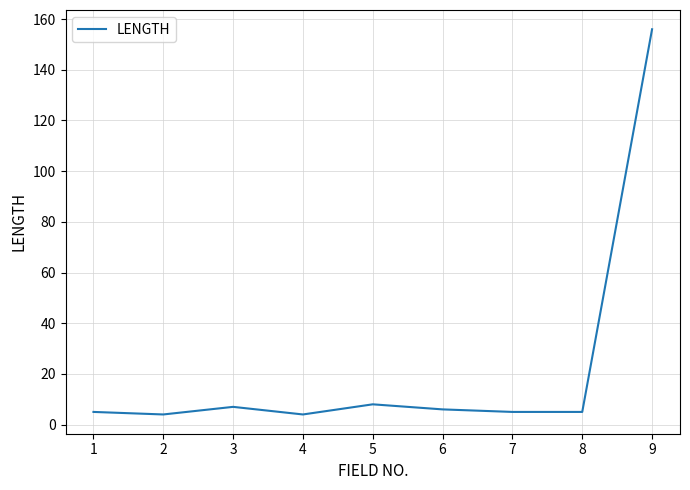

Reading left to right, transcribe all the data shown in this chart.

5	4	7	4	8	6	5	5	156